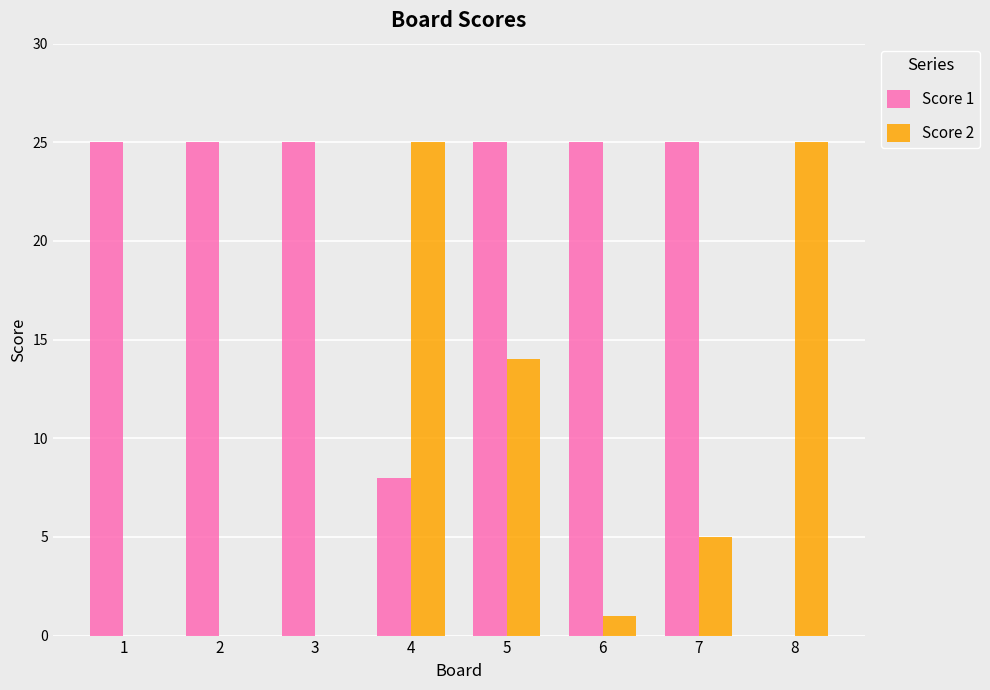

Reading left to right, what are all the values shown in this chart?

Score 1: 1=25	2=25	3=25	4=8	5=25	6=25	7=25	8=0
Score 2: 1=0	2=0	3=0	4=25	5=14	6=1	7=5	8=25